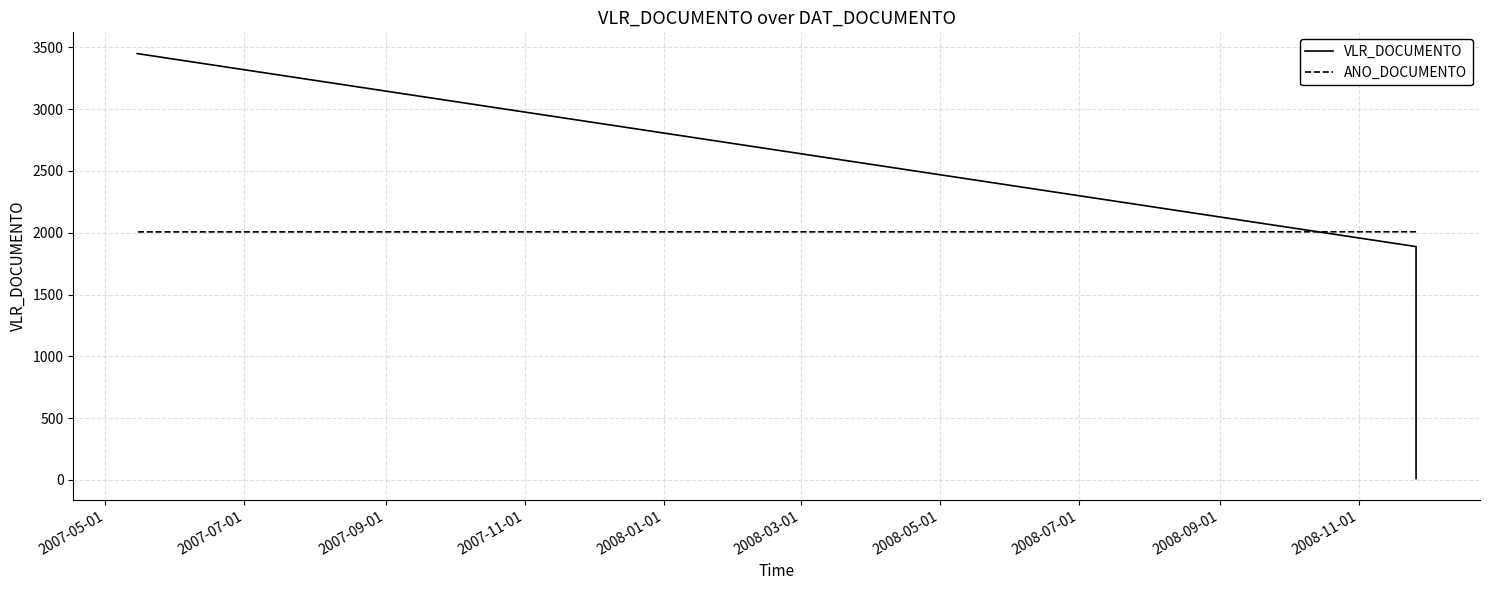

Is the value of ANO_DOCUMENTO at 2007-09-01 greater than the value of VLR_DOCUMENTO at 2007-09-01?

No